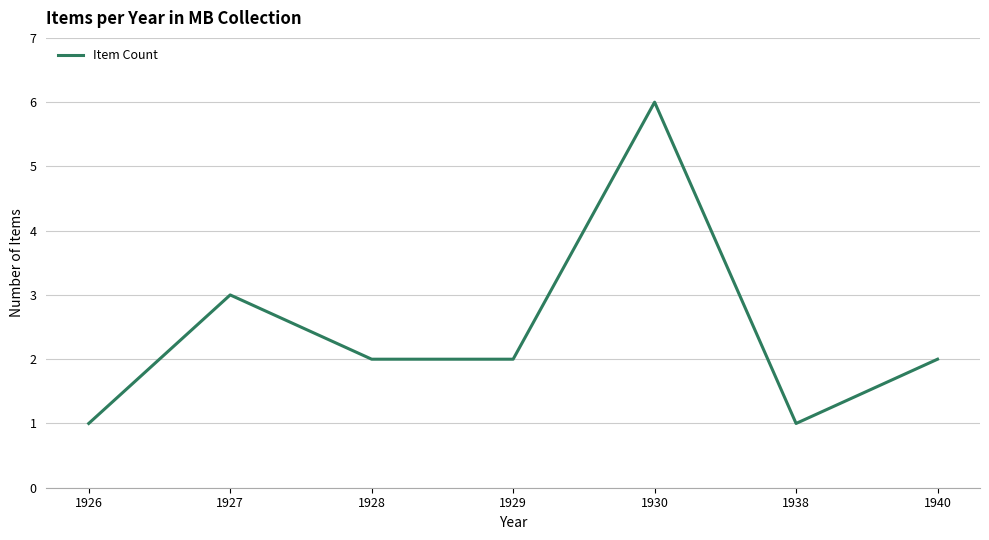

Count the number of categories in the chart.

7